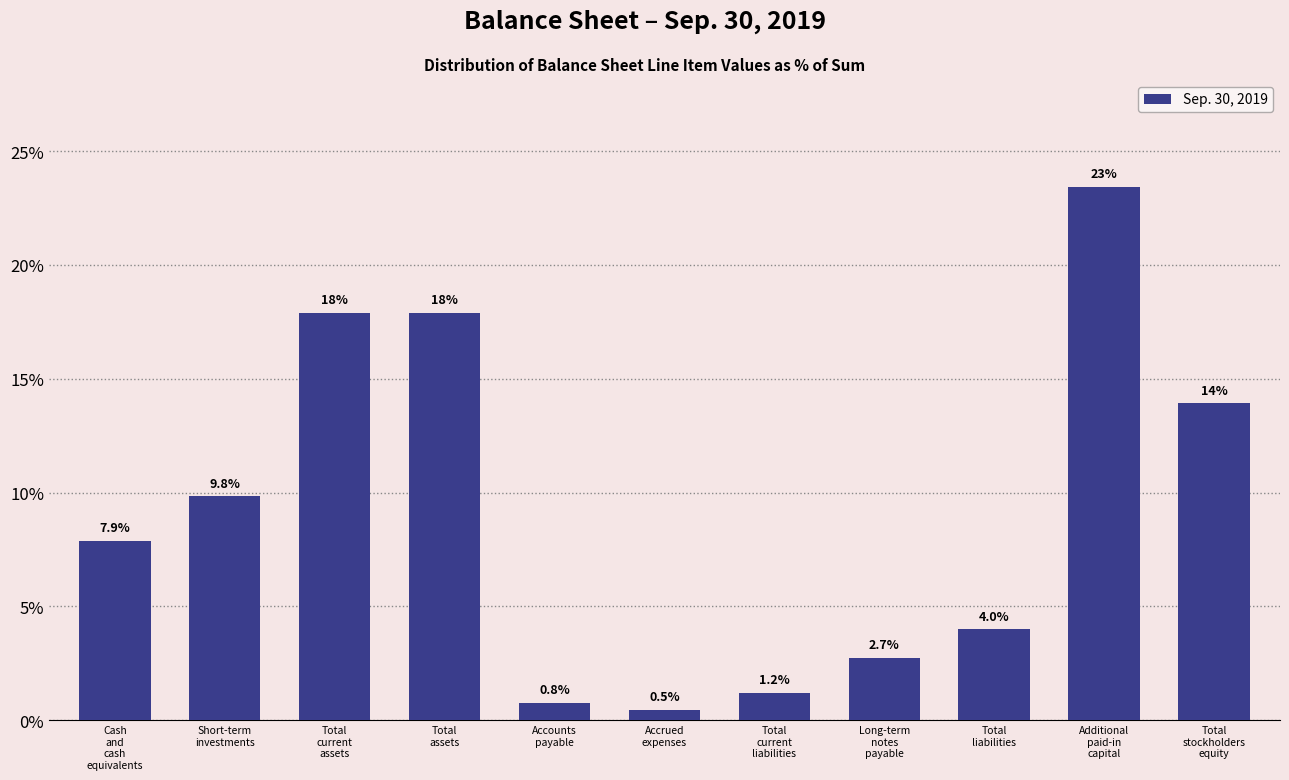

Reading left to right, list all the values displayed in this chart.

7.9	9.8	17.9	17.9	0.8	0.5	1.2	2.7	4.0	23.4	13.9